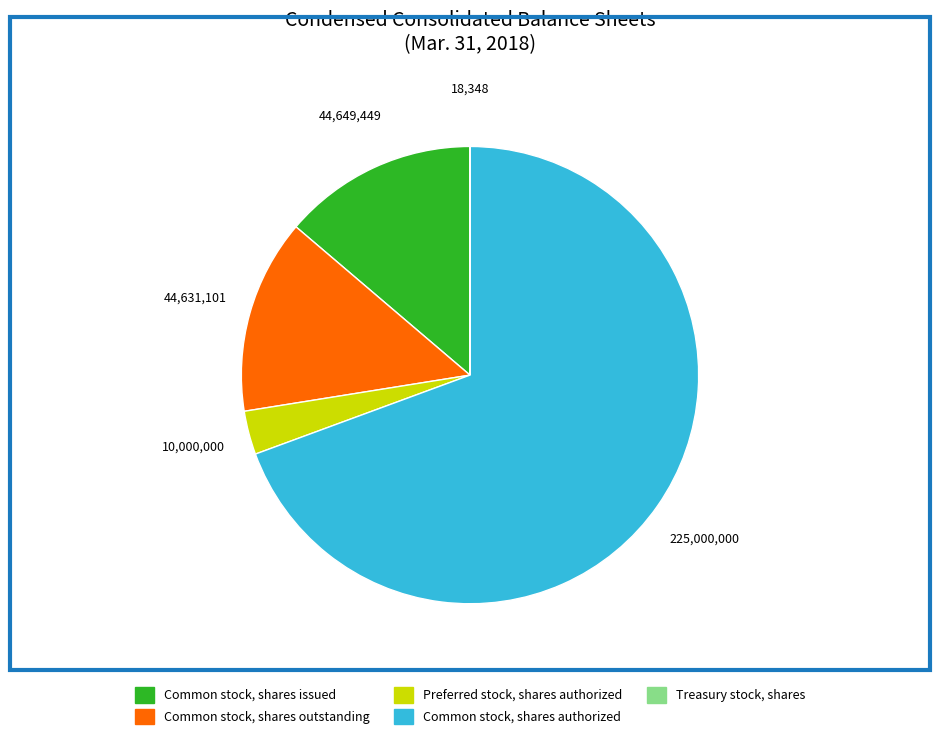

What is the largest slice in the pie chart?

Common stock, shares authorized